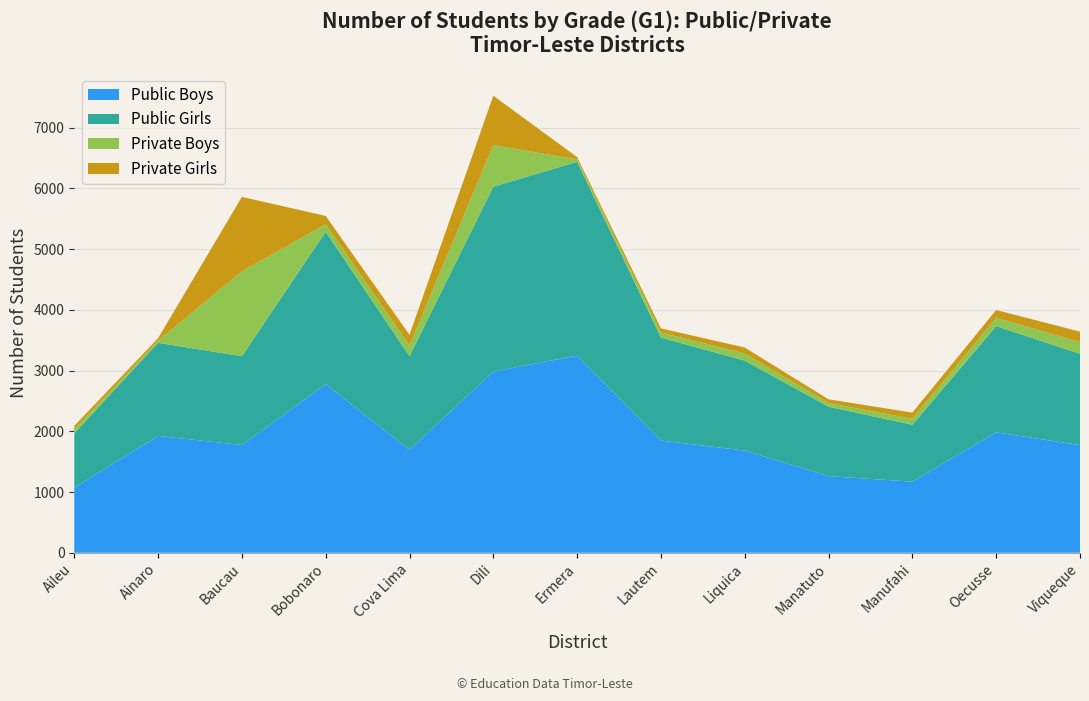

Reading left to right, extract all data points from this chart.

Public Boys: 1071	1924	1775	2776	1695	2984	3246	1848	1683	1262	1171	1983	1773
Public Girls: 897	1534	1462	2511	1542	3044	3193	1696	1482	1143	937	1750	1504
Private Boys: 61	35	1397	123	176	685	38	83	115	61	99	136	191
Private Girls: 61	40	1227	137	176	814	39	68	100	61	101	129	174